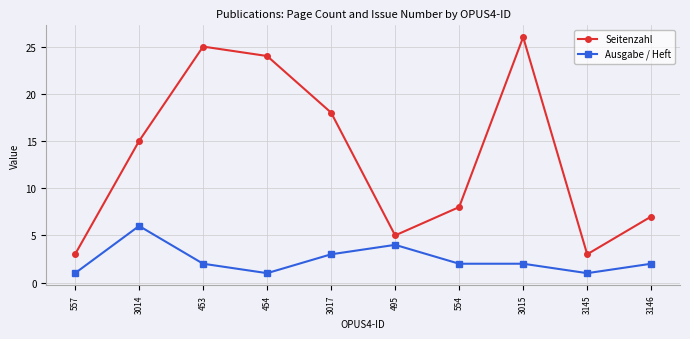

Rank the series by their maximum value, from highest to lowest.

Seitenzahl, Ausgabe / Heft